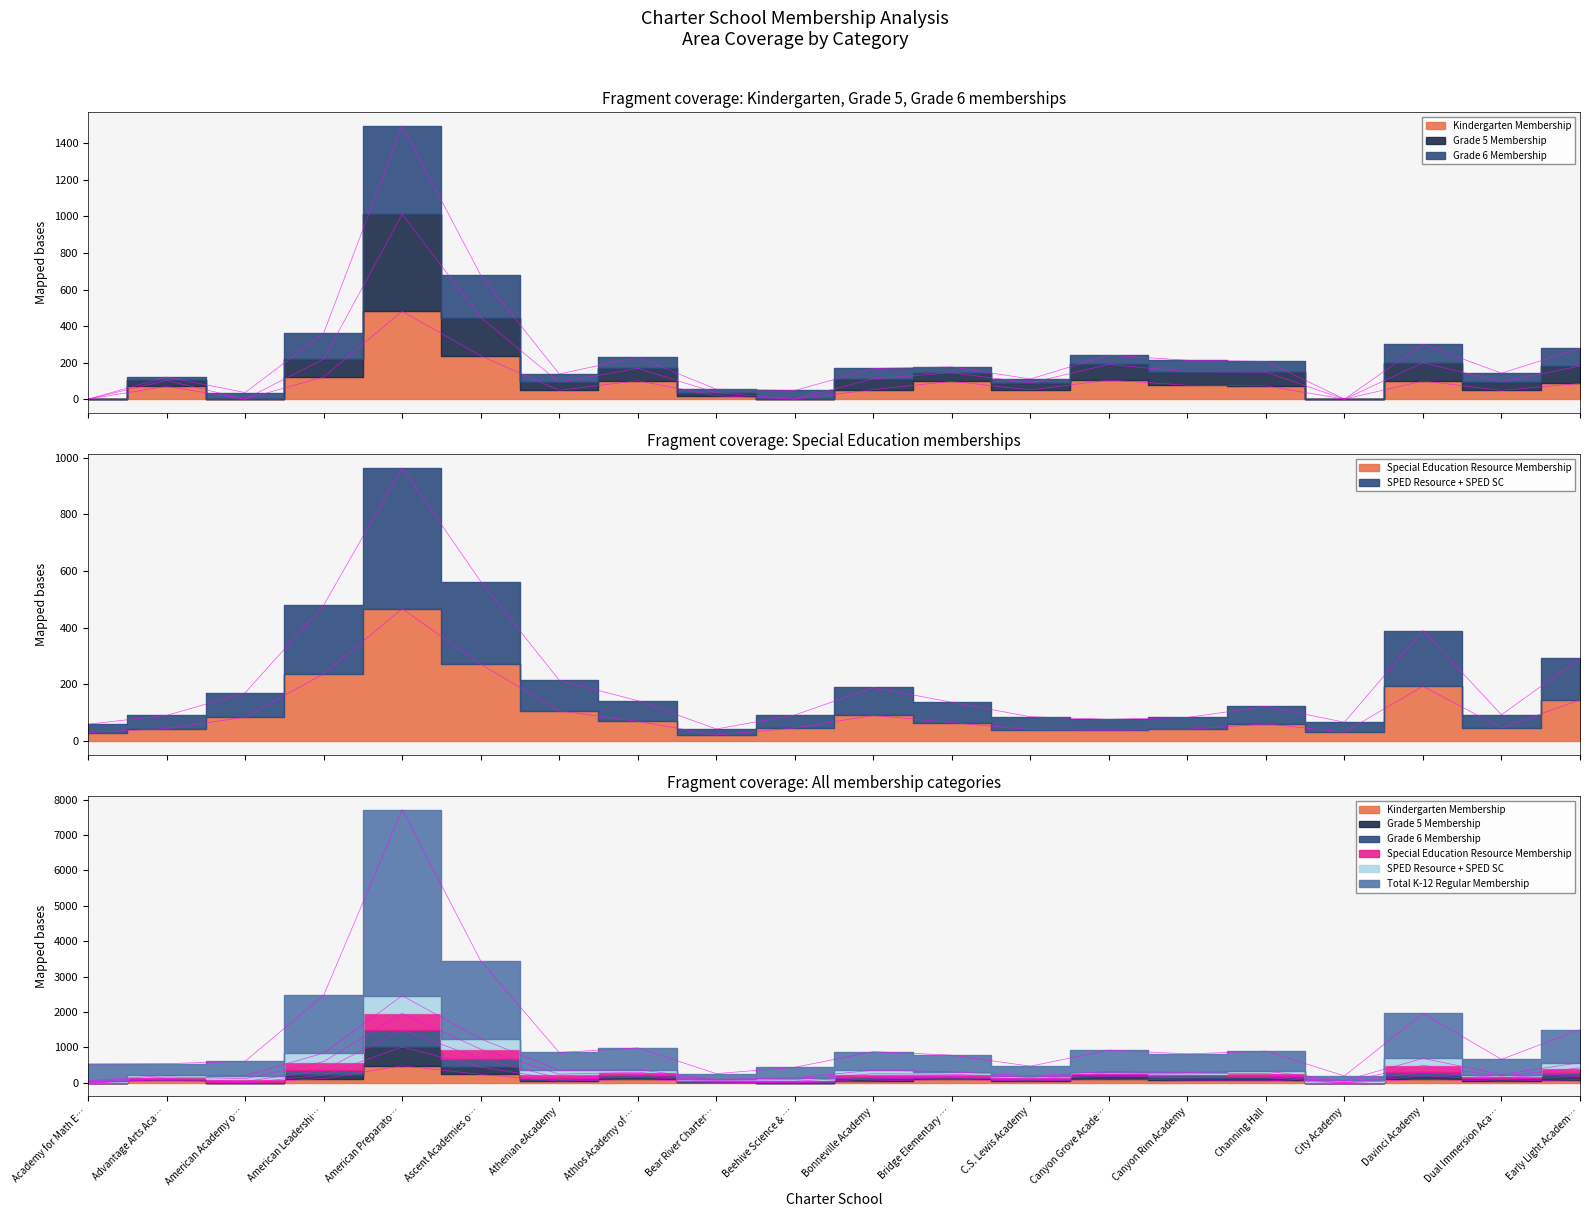

At which category does the chart reach its peak across all series?

American Preparato…